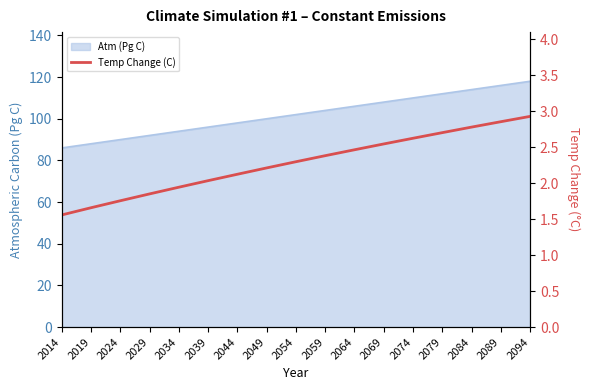

Reading right to left, what are all the values shown in this chart?

2.9	2.9	2.8	2.7	2.6	2.5	2.5	2.4	2.3	2.2	2.1	2.0	1.9	1.9	1.8	1.7	1.6